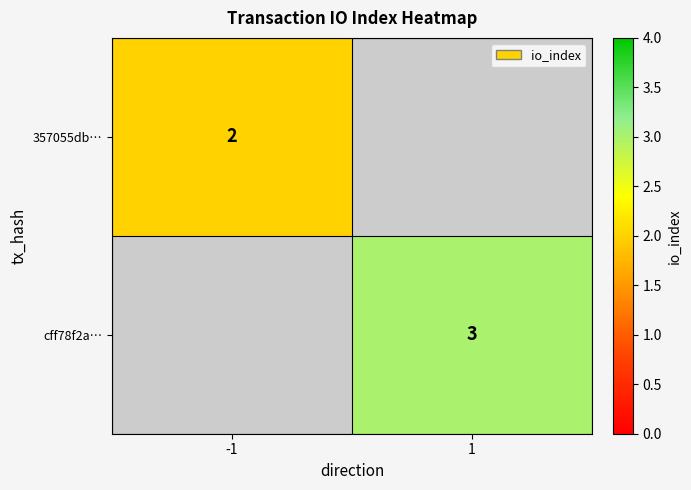

The cff78f2a… series shows 3 at 1. True or false?

True